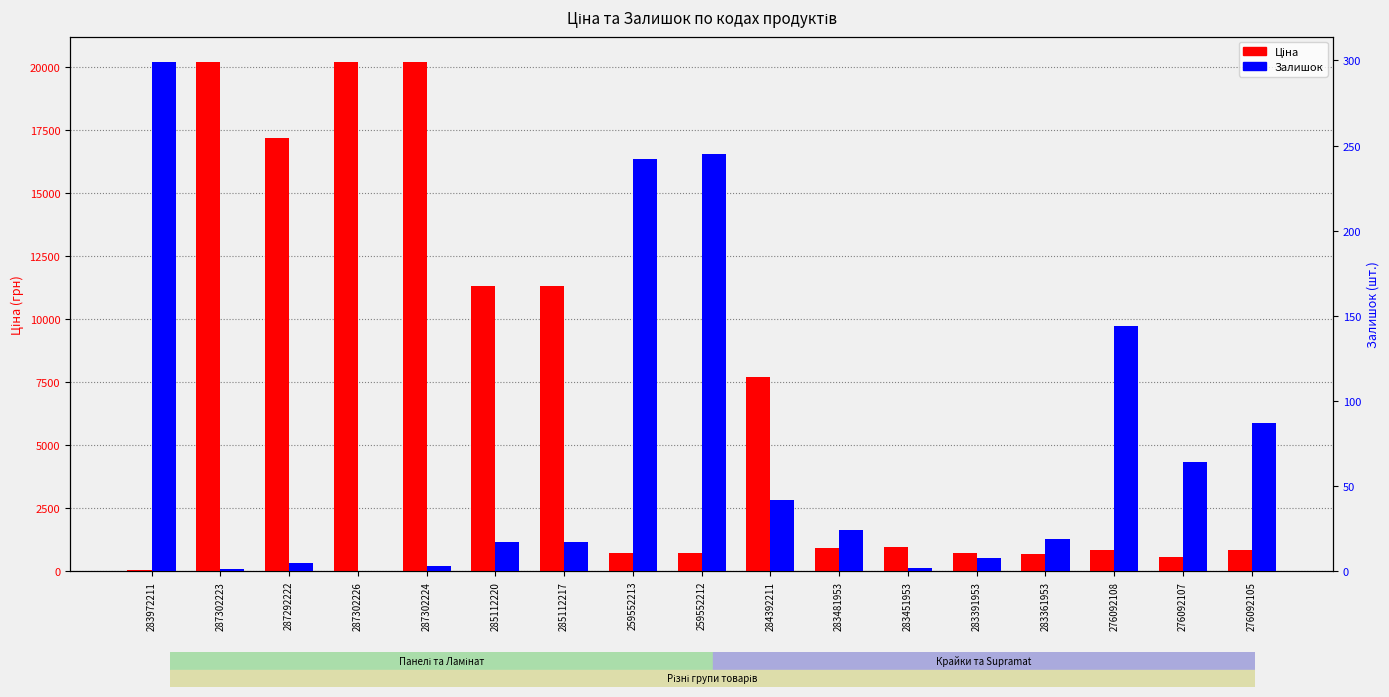

What are all the series names shown in the legend?

Ціна, Залишок